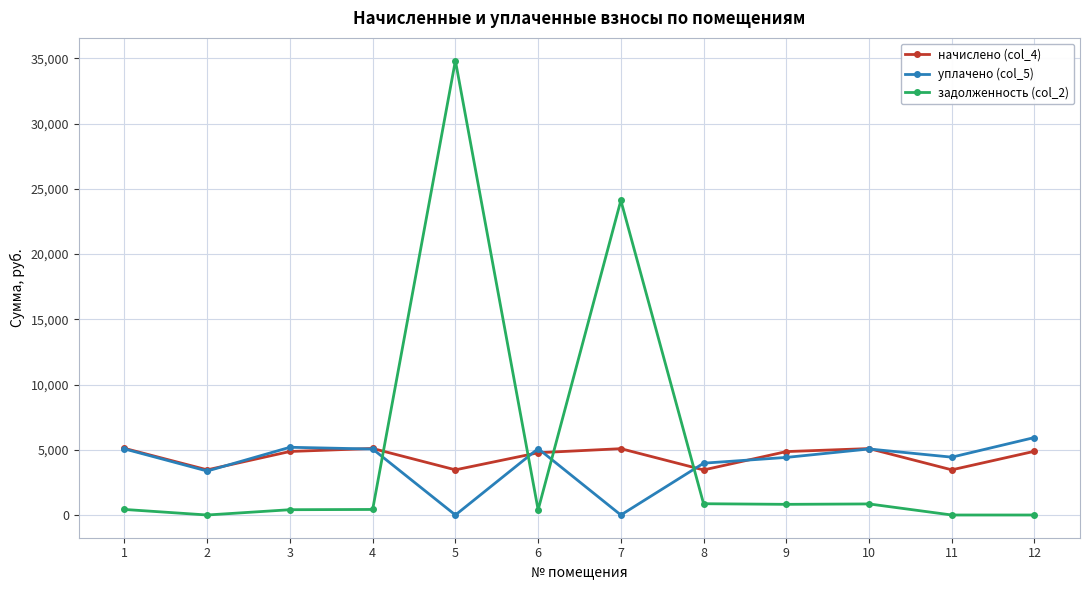

Which series has the largest total across all categories?

задолженность (col_2)